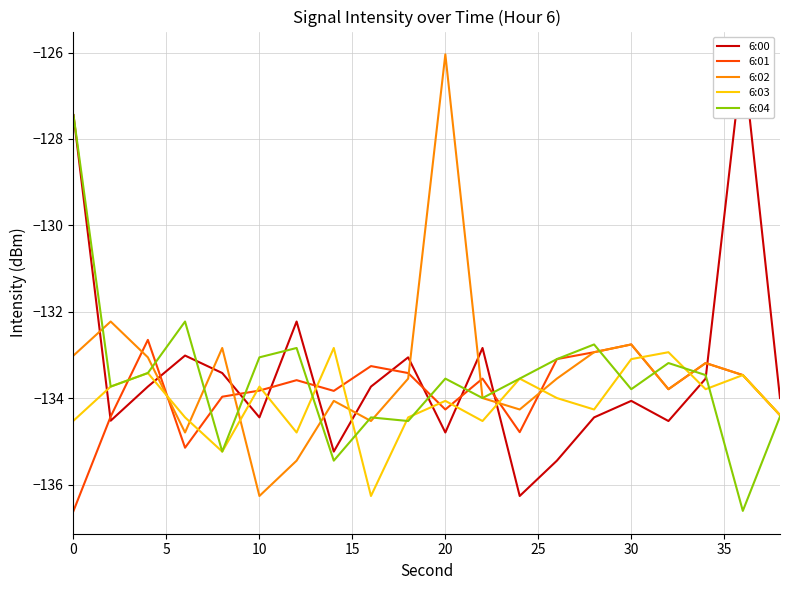

Is it true that 6:04 equals -133.5 at 20?

True